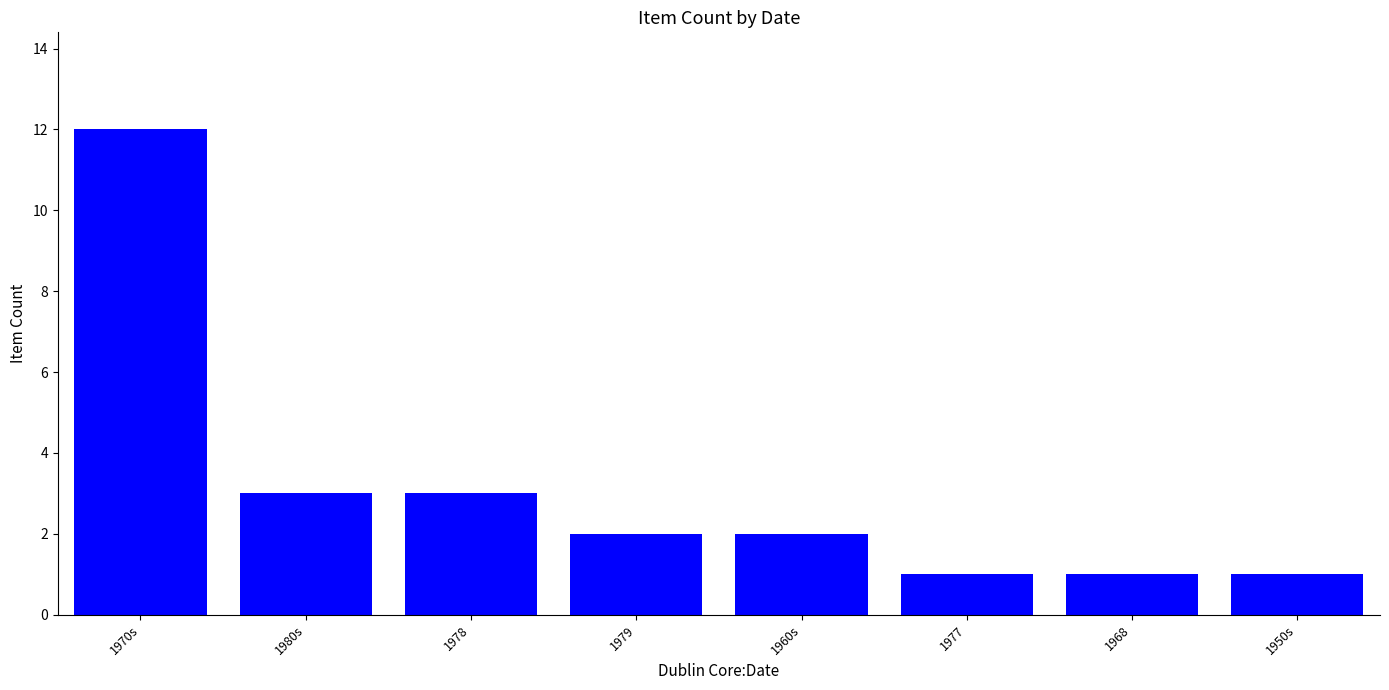

Reading right to left, transcribe all the data shown in this chart.

1950s=1	1968=1	1977=1	1960s=2	1979=2	1978=3	1980s=3	1970s=12